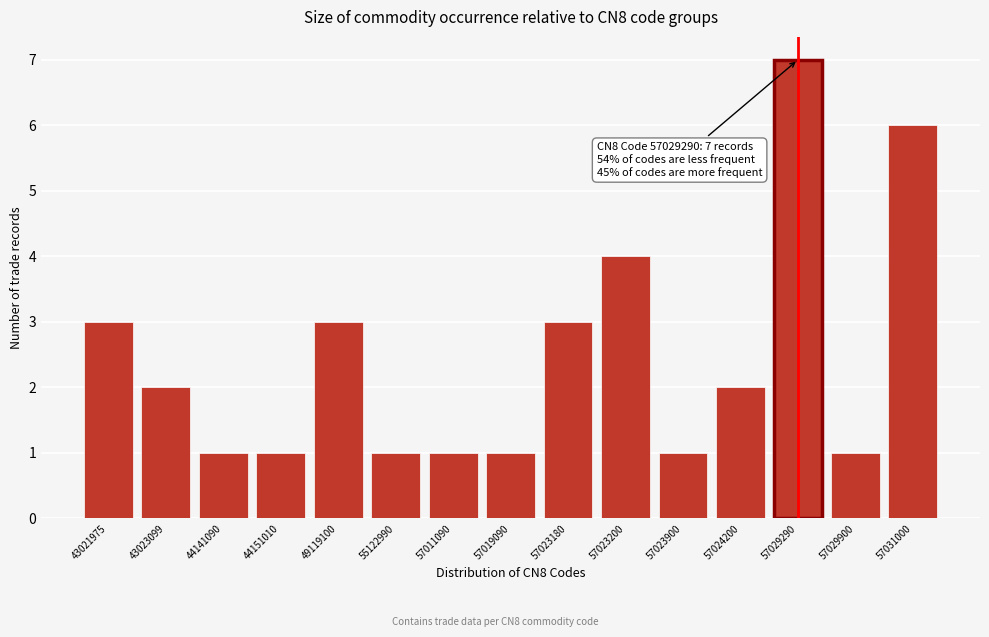

Reading right to left, transcribe all the data shown in this chart.

6	1	7	2	1	4	3	1	1	1	3	1	1	2	3